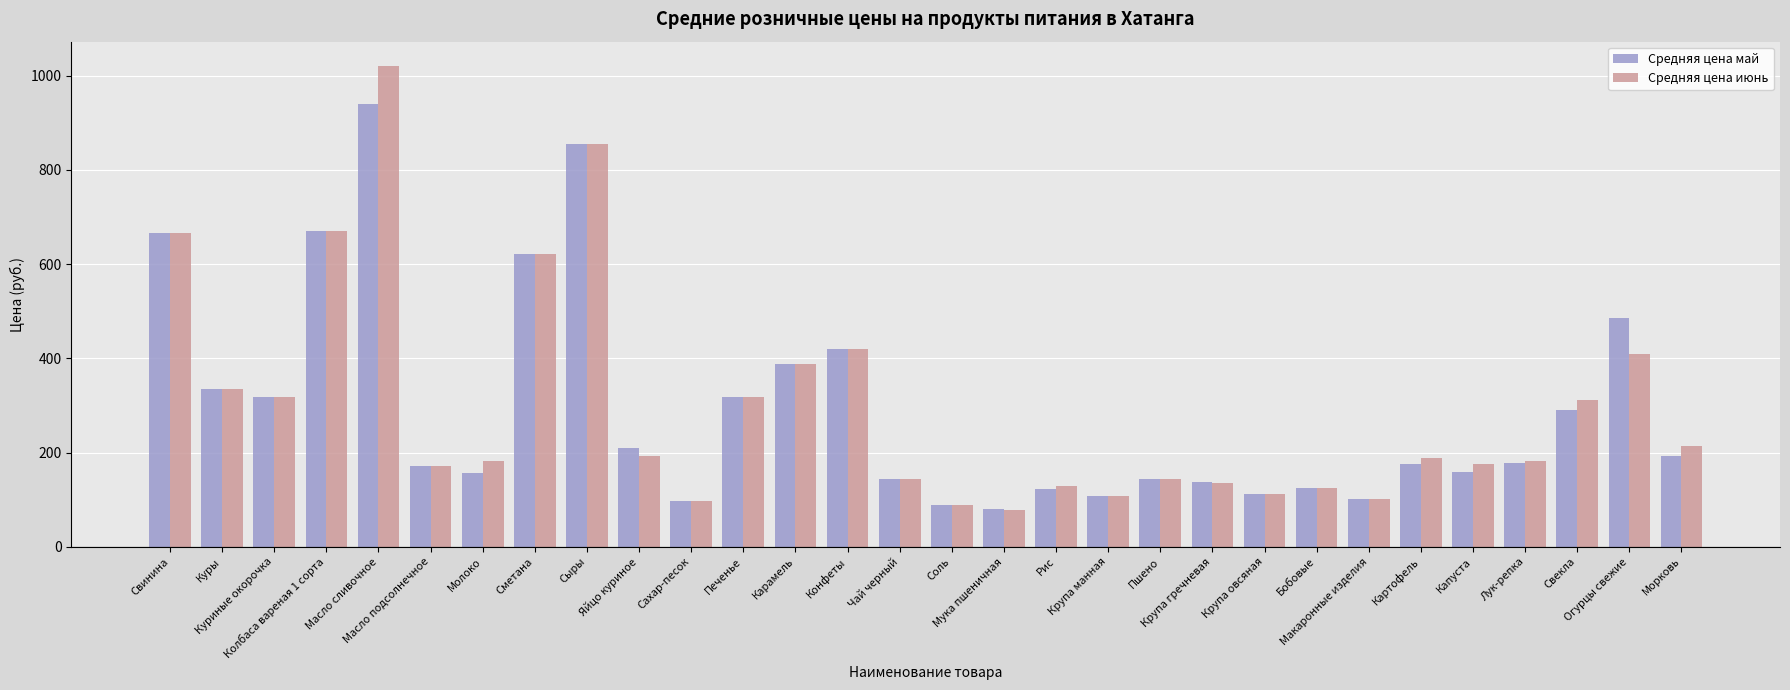

How many bars are there in total?

60